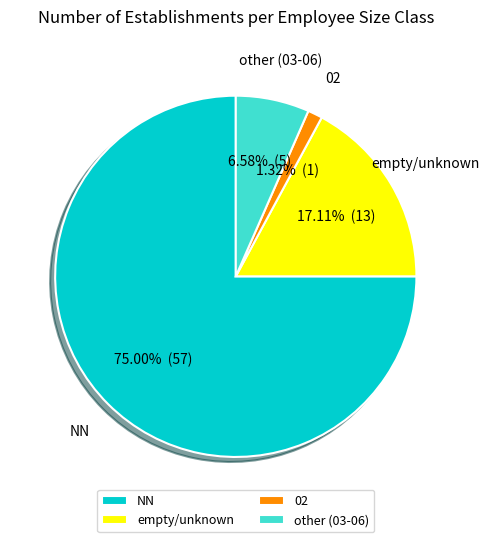

How many slices are in this pie chart?

4